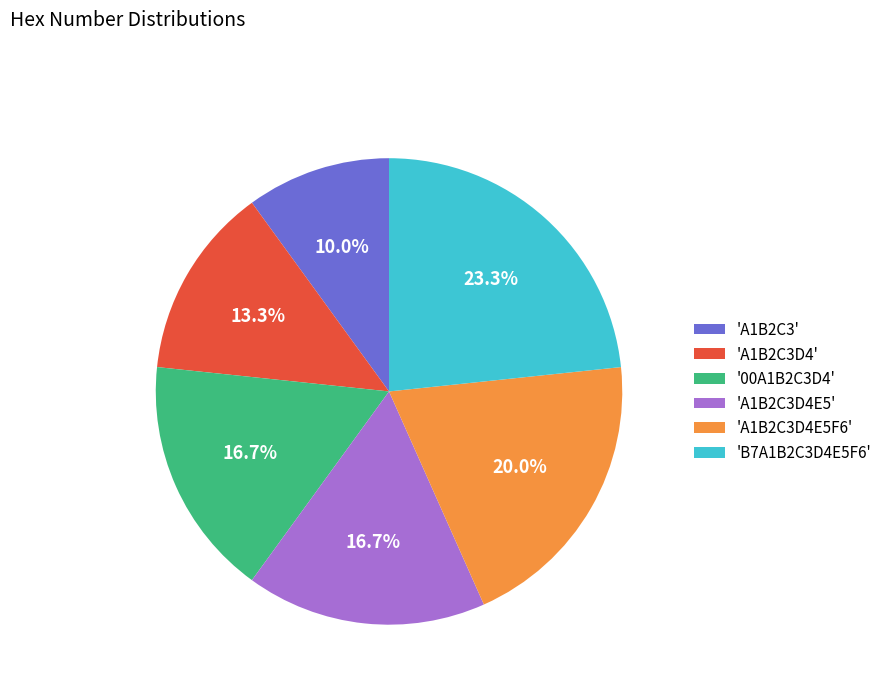

What portion of the pie excludes 'A1B2C3D4E5F6'?

80.0%